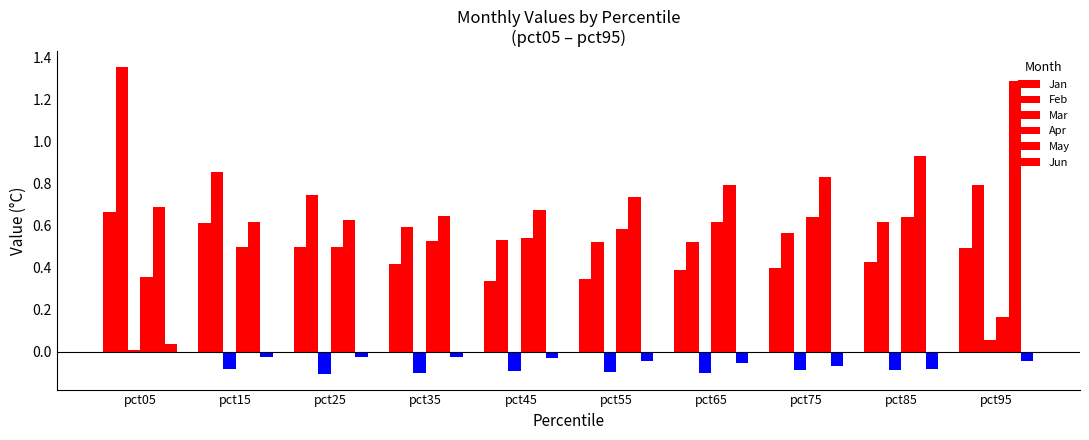

The value of May at pct05 is 0.2. True or false?

False